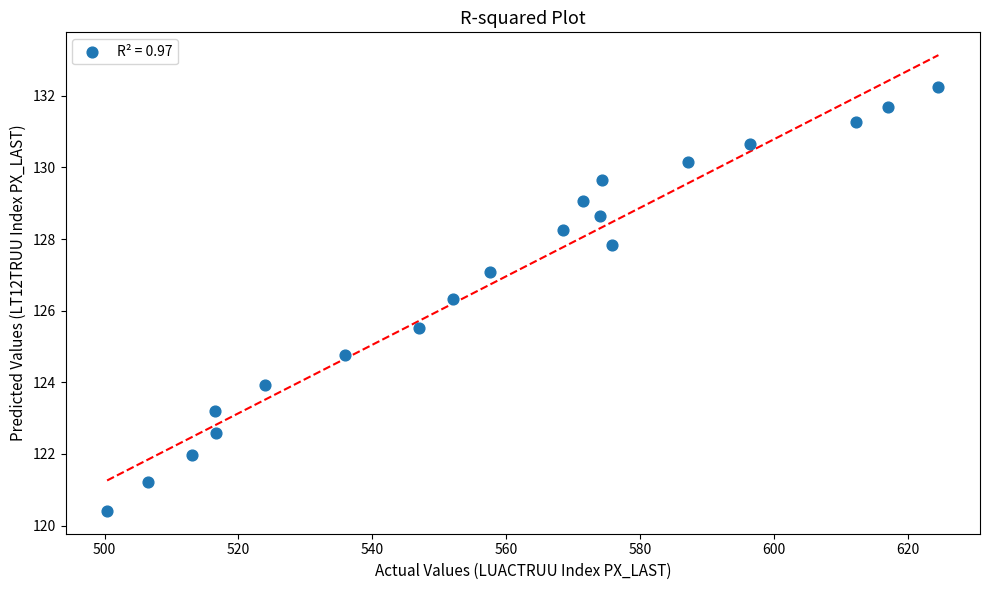

What is the range of Y values (max minus min)?

11.8